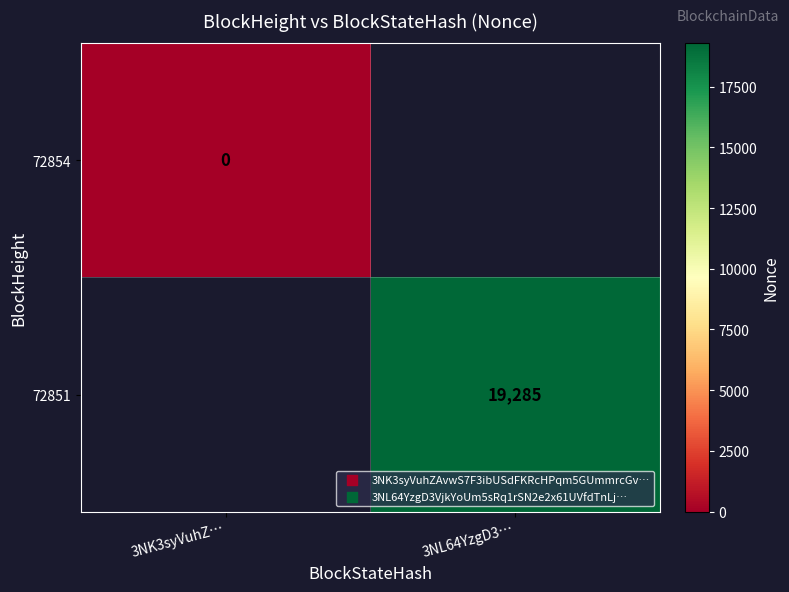

The 72851 series shows 11128 at 3NL64YzgD3…. True or false?

False